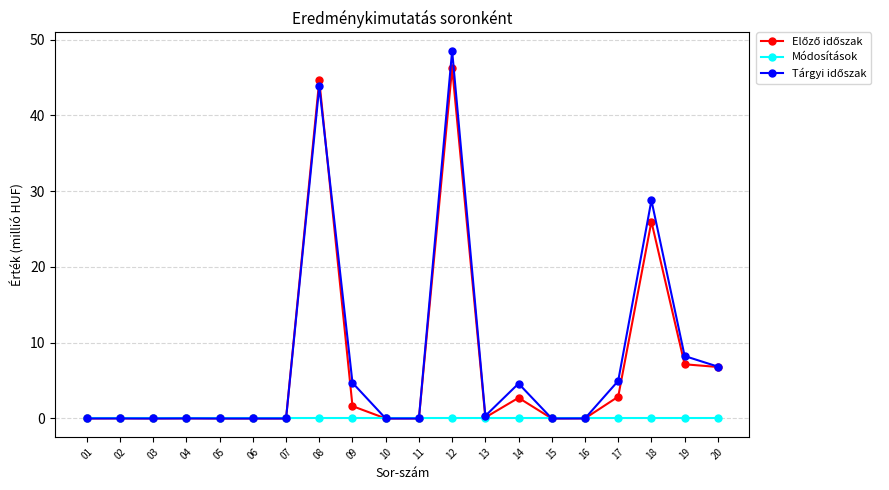

Count the number of categories in the chart.

20